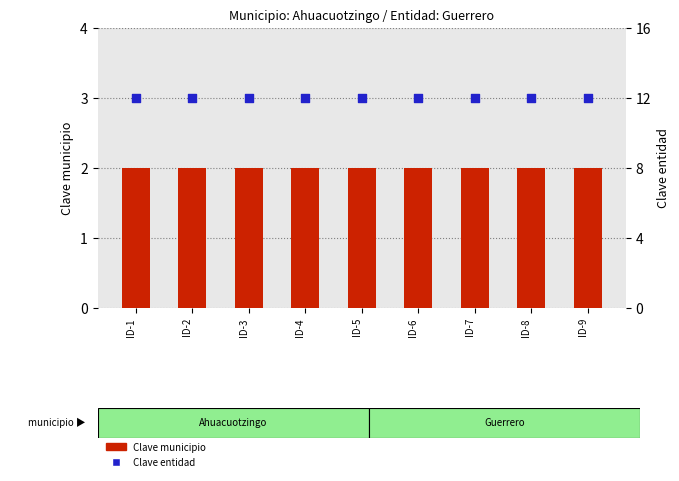

Which series reaches the minimum Y coordinate?

Clave municipio